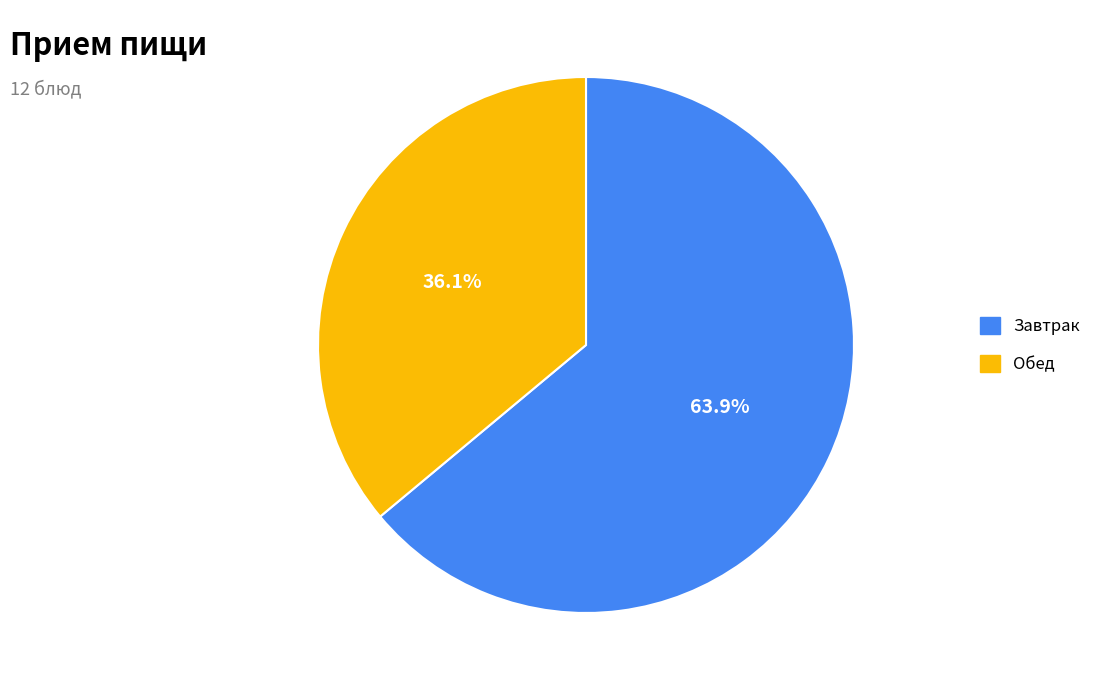

What percentage is NOT represented by Завтрак?

36.1%